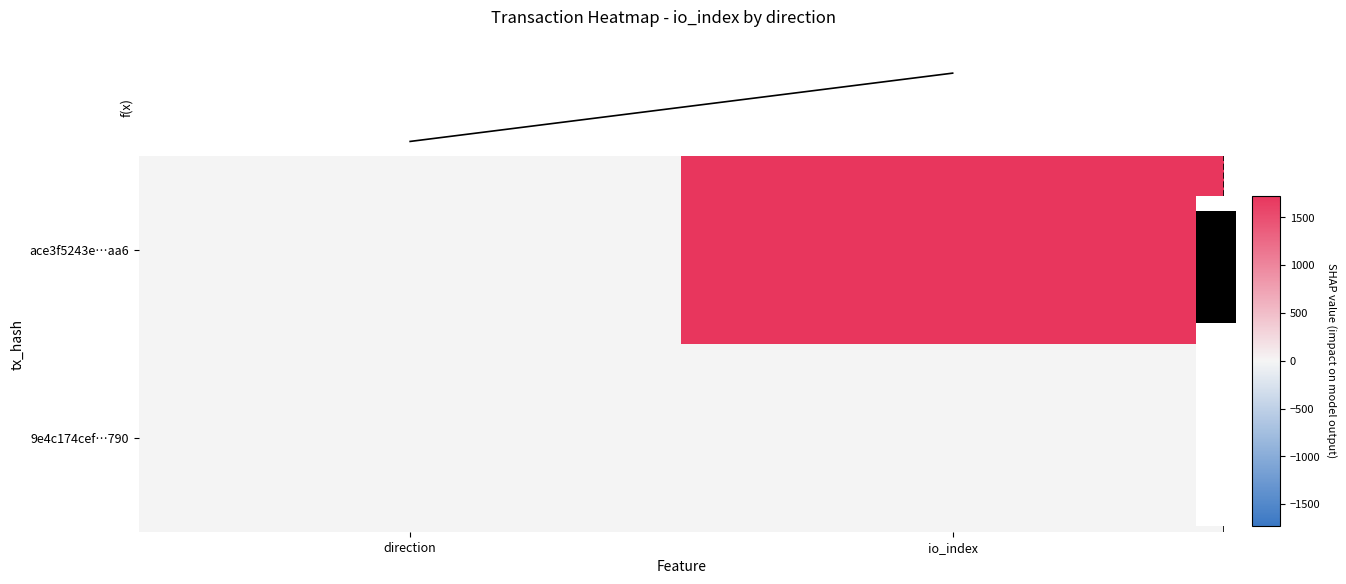

List the labels in order of 9e4c174cef…790 value, largest first.

direction, io_index